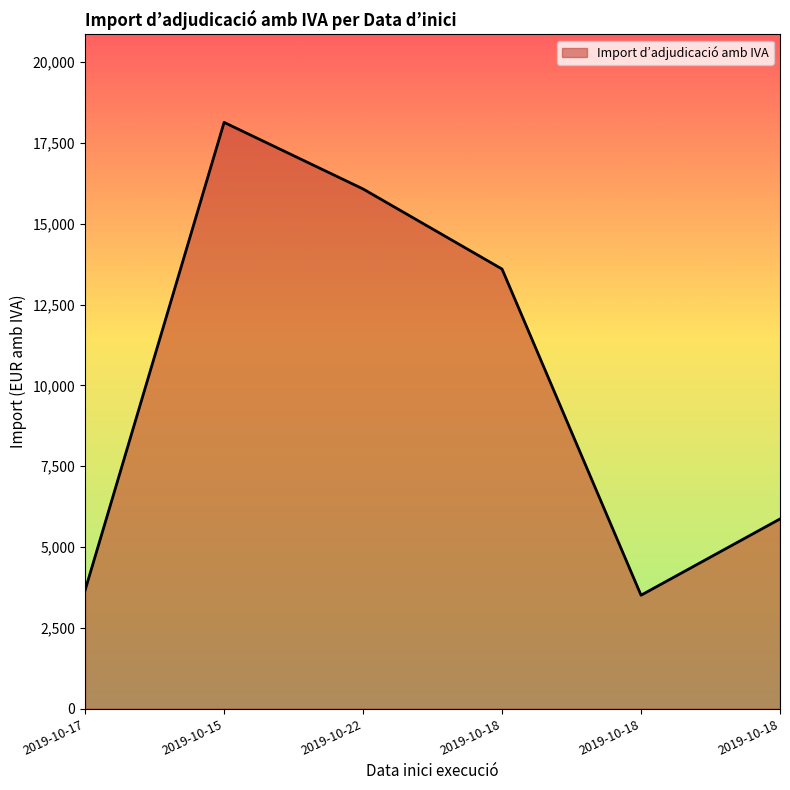

Where does the data first go above 13600?

2019-10-15